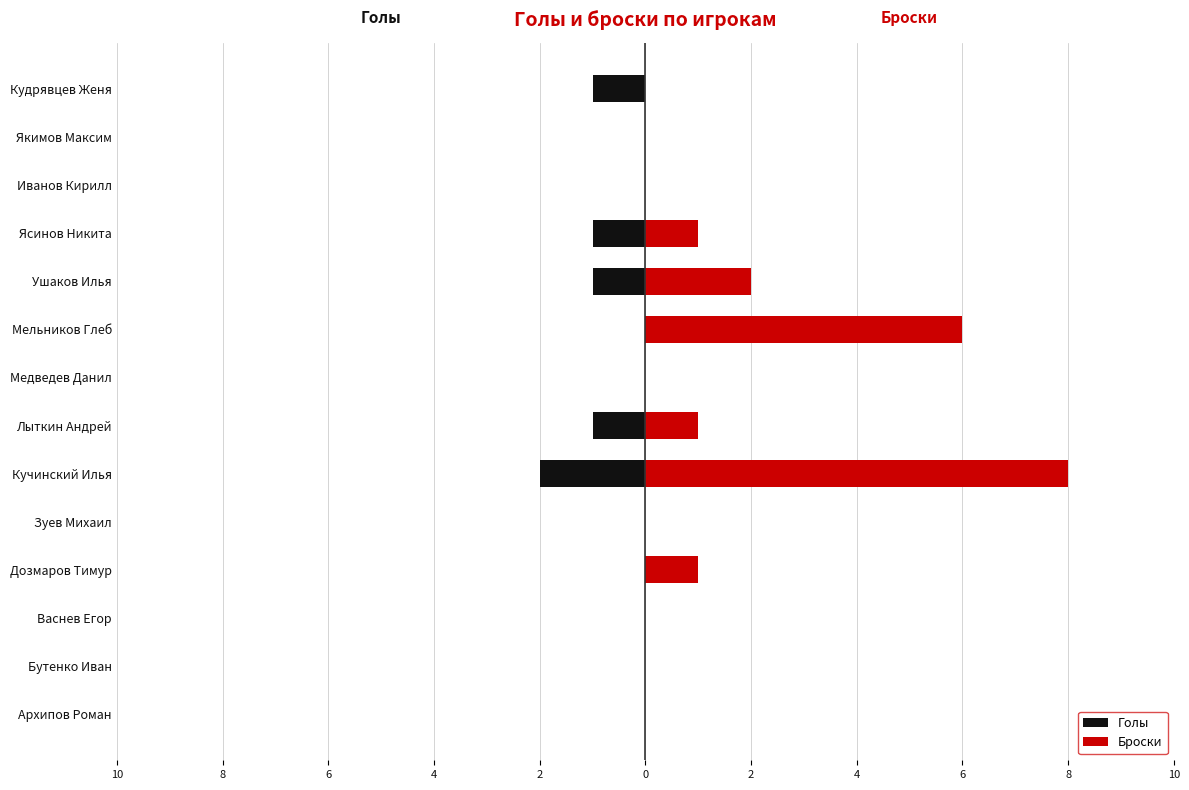

What is the sum of all Голы values?

-6